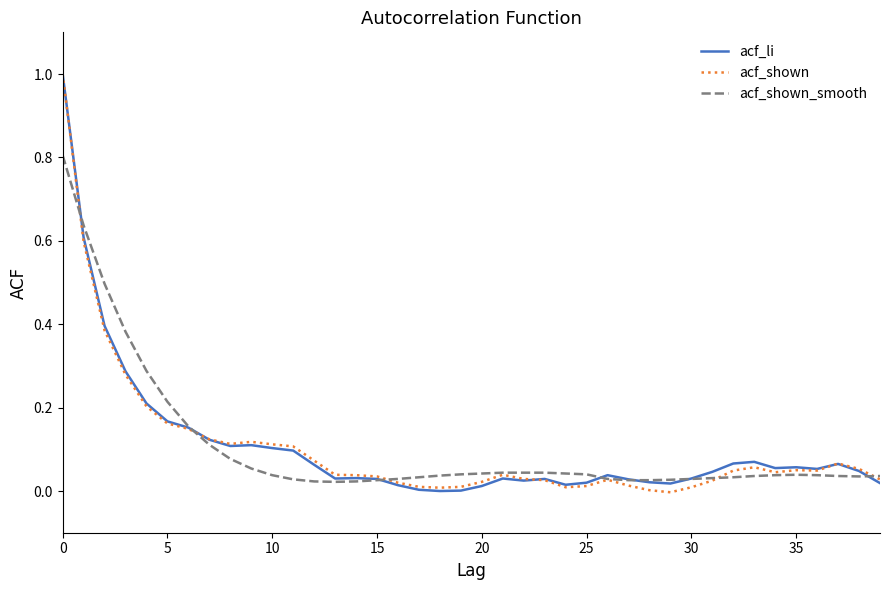

What is the maximum value for acf_shown_smooth?

0.8